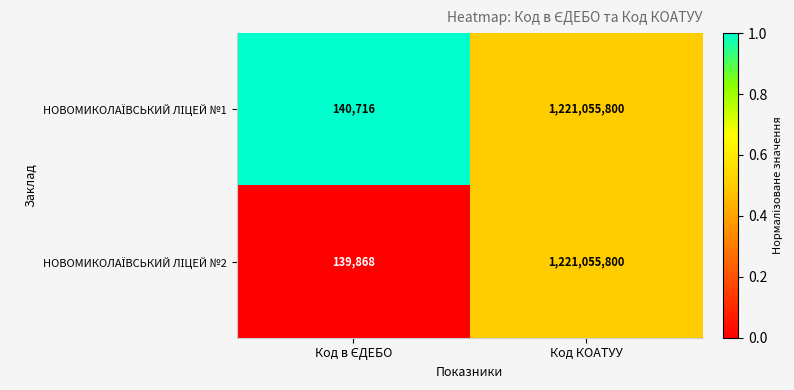

At which category is the sum across all series the highest?

Код КОАТУУ